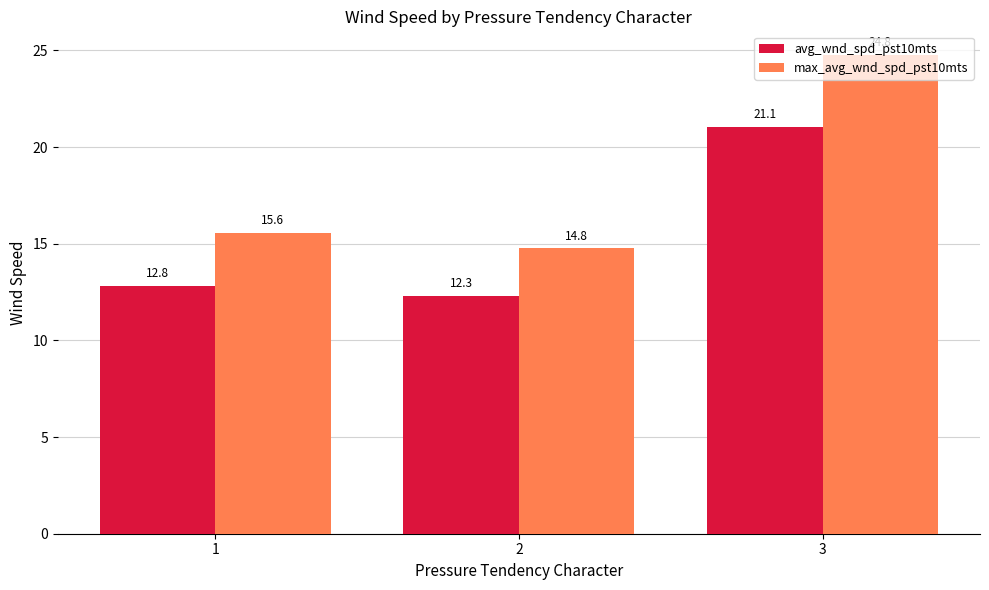

Which series has the largest range (max minus min)?

max_avg_wnd_spd_pst10mts